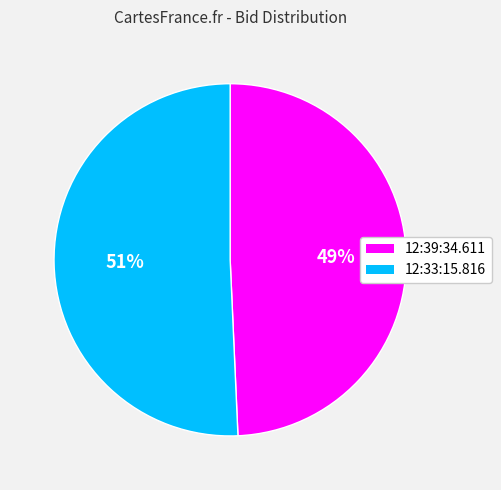

Do 12:39:34.611 and 12:33:15.816 together represent more than half of the pie?

Yes